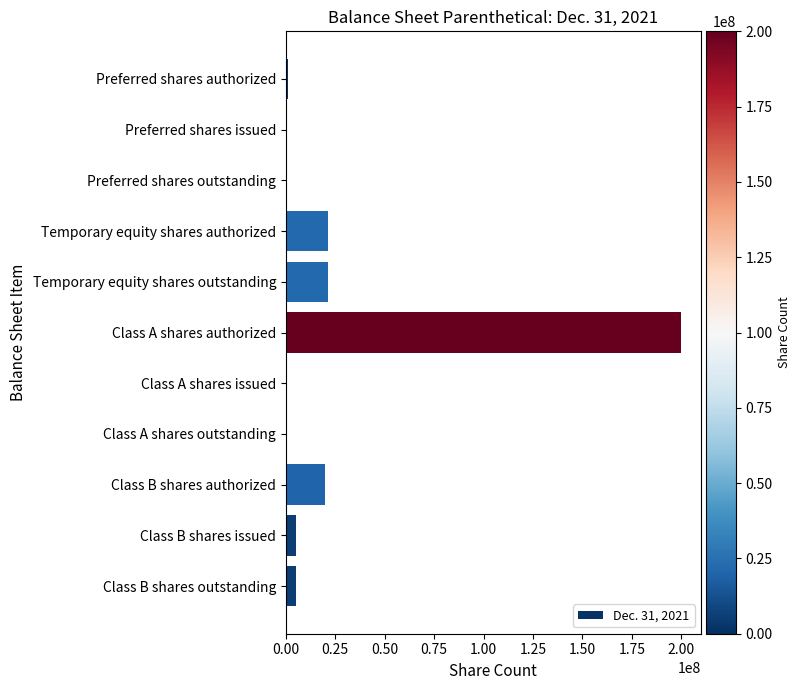

What is the maximum value shown in the chart?

200000000